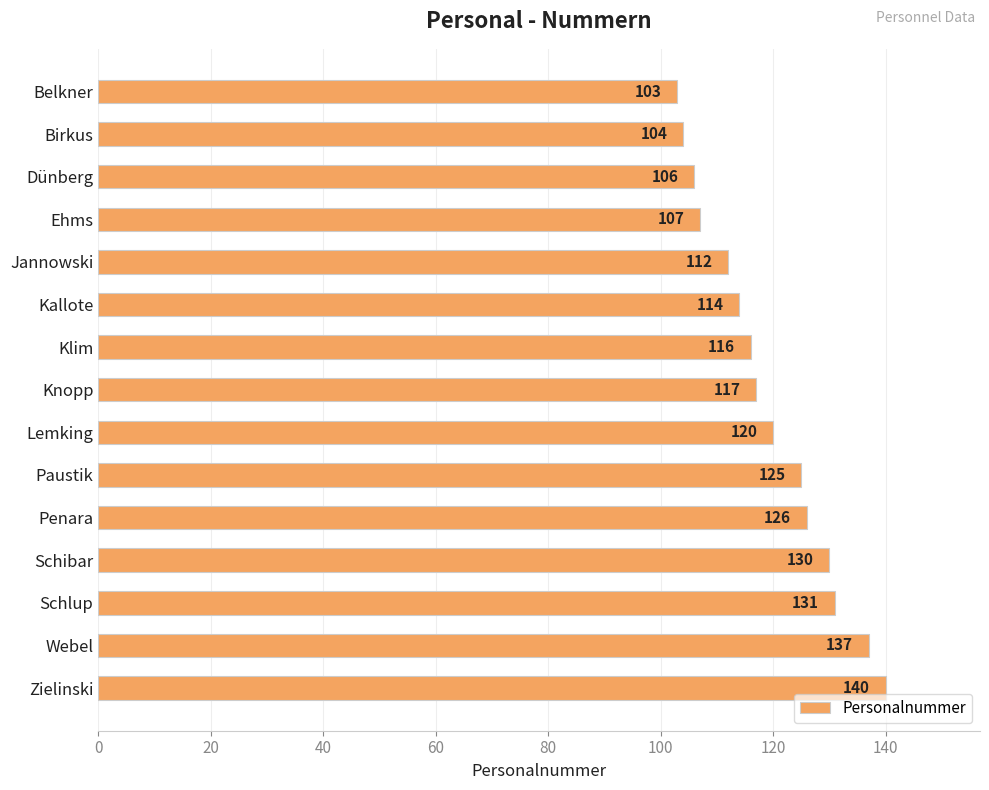

Reading top to bottom, extract all data points from this chart.

Belkner=103	Birkus=104	Dünberg=106	Ehms=107	Jannowski=112	Kallote=114	Klim=116	Knopp=117	Lemking=120	Paustik=125	Penara=126	Schibar=130	Schlup=131	Webel=137	Zielinski=140